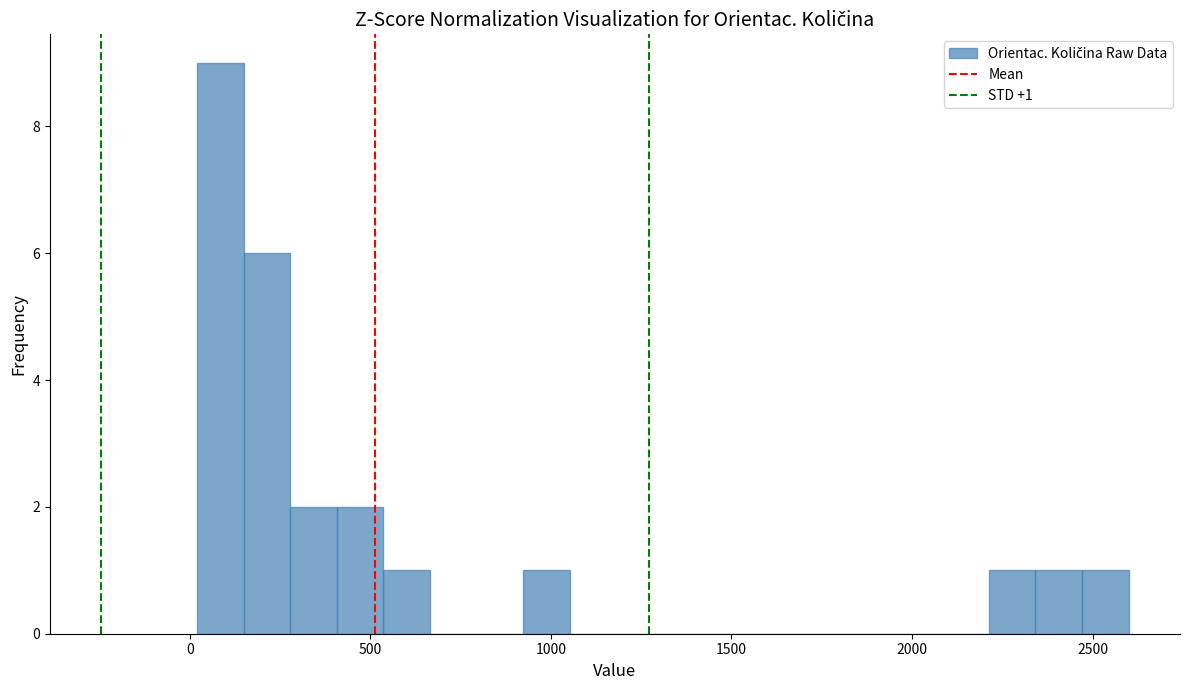

Read against the x-axis, roughly where is the centre of the tallest bar?

100